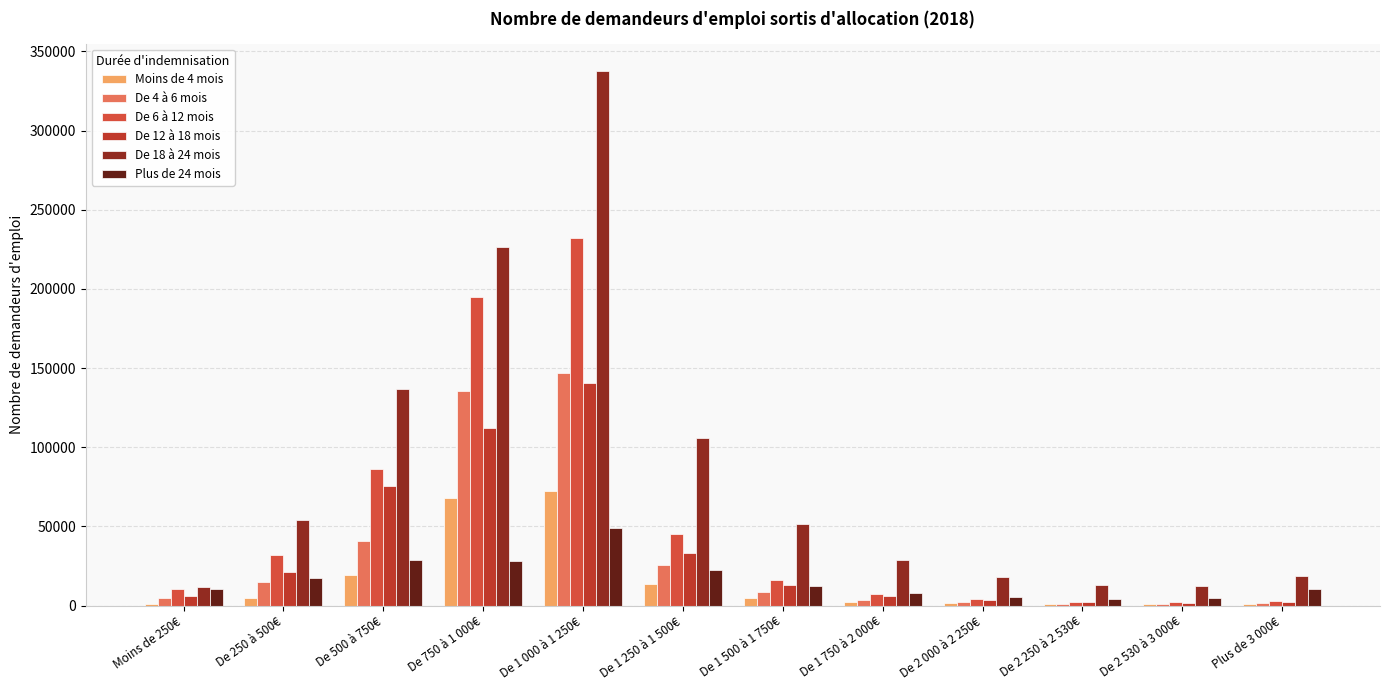

Which series has the widest spread of values?

De 18 à 24 mois